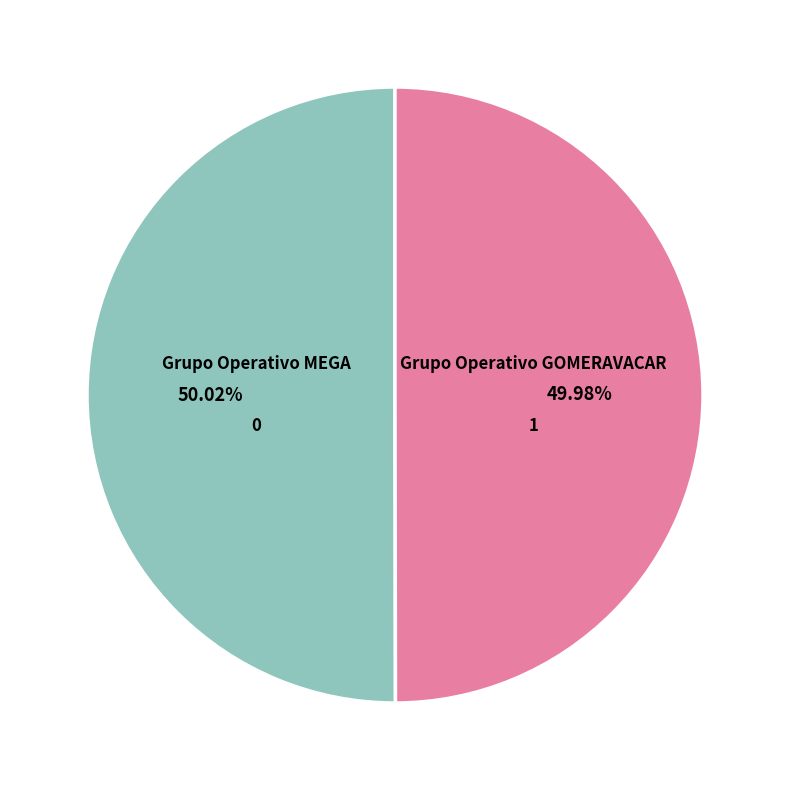

Is there any slice that represents more than half of the pie?

Yes